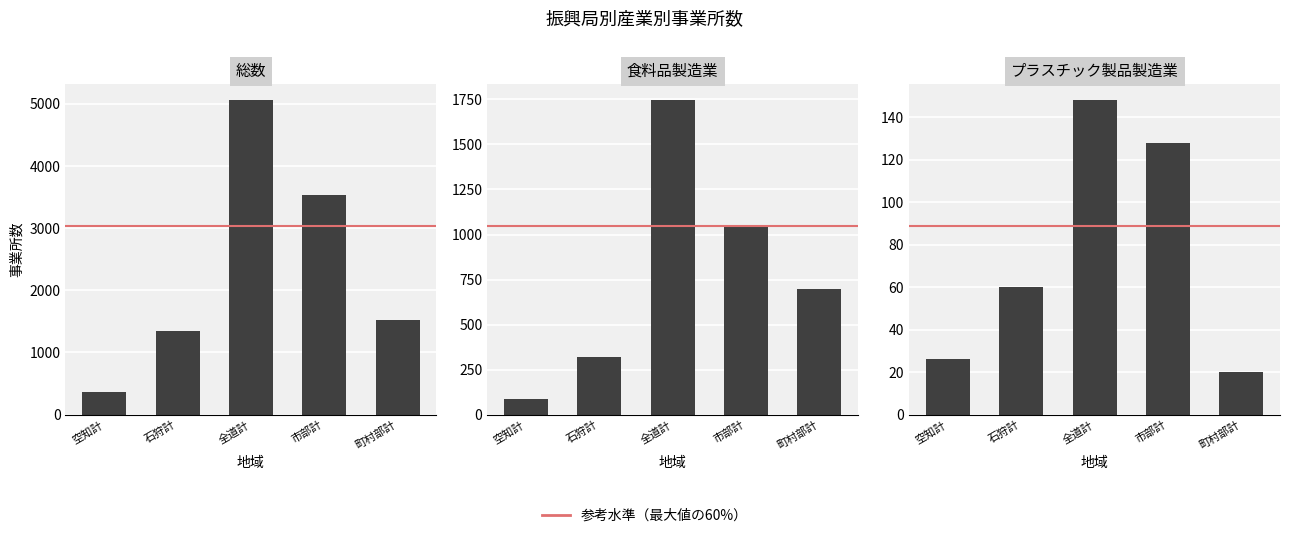

Where is 食料品_事業所数 nearest to the value 915?

市部計